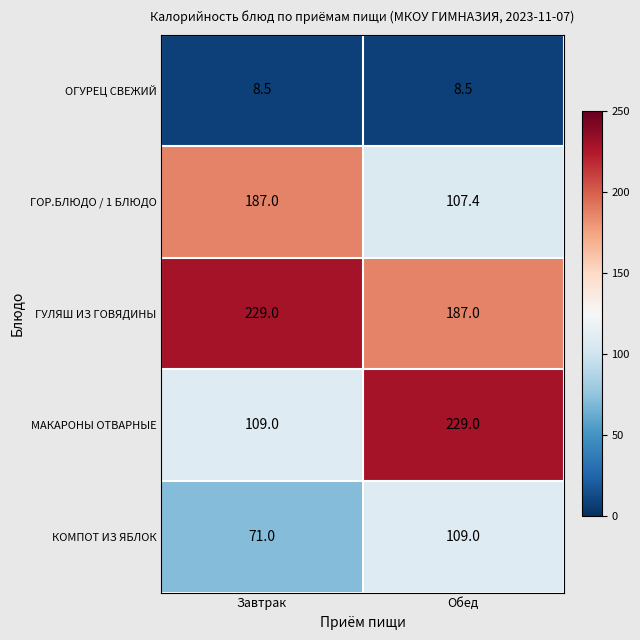

What is the total value across all series at Обед?

640.9